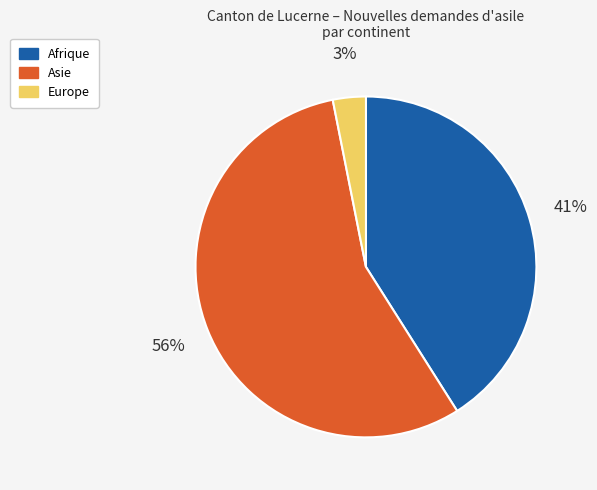

Do Afrique and Asie together represent more than half of the pie?

Yes